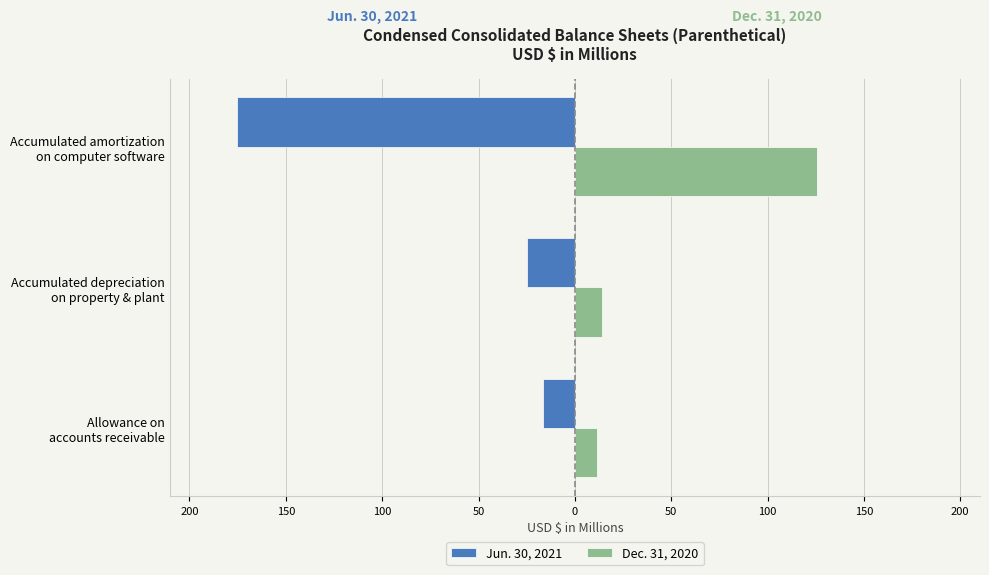

What are all the series names shown in the legend?

Jun. 30, 2021, Dec. 31, 2020